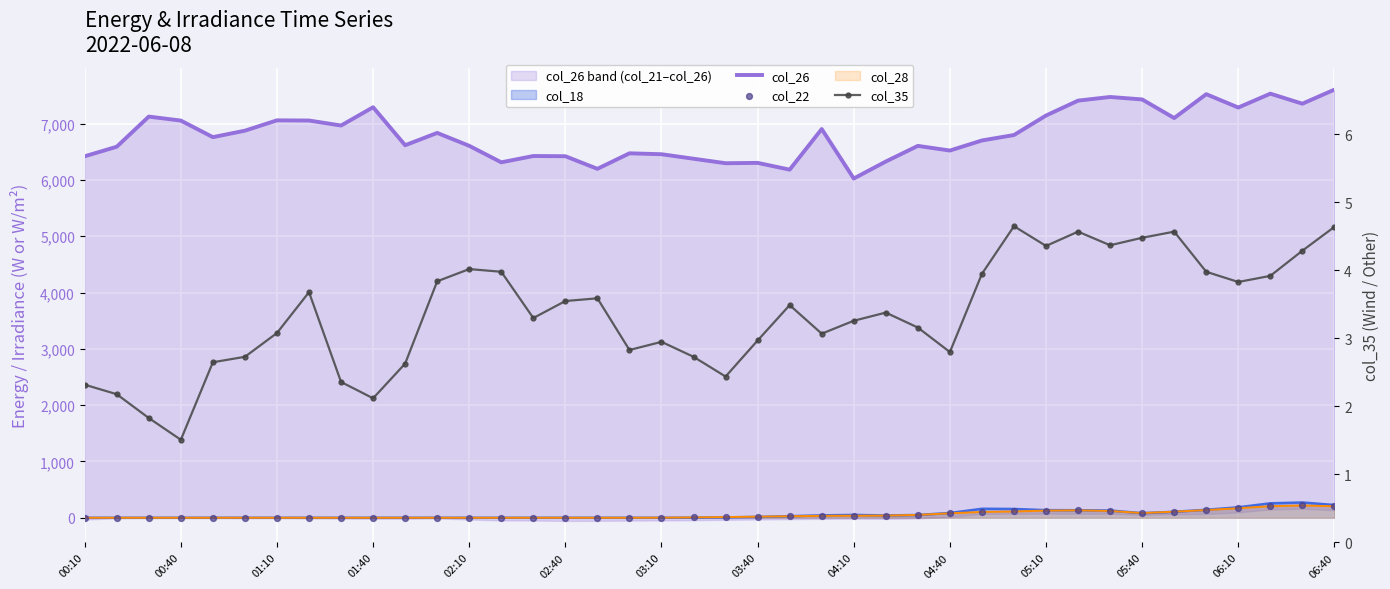

At how many categories does at least one series exceed 232?

40